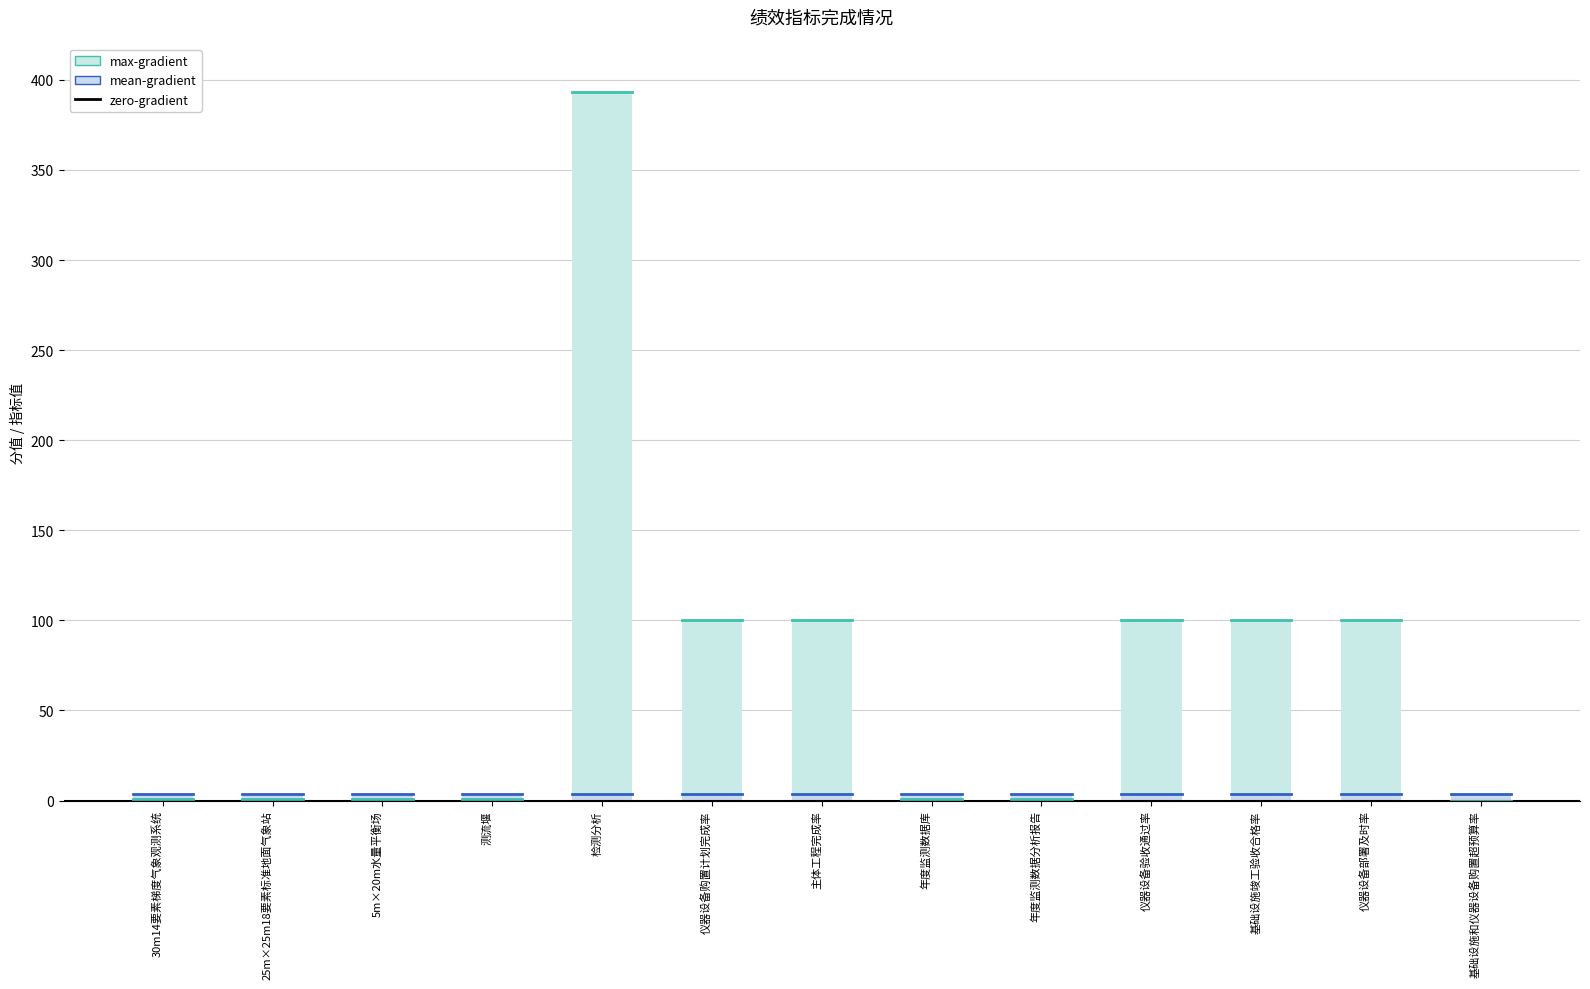

Reading left to right, transcribe all the data shown in this chart.

max-gradient(指标值): 1.0	1.0	1.0	1.0	393.0	100.0	100.0	1.0	1.0	100.0	100.0	100.0	0.0
分值: 3.9	3.9	3.9	3.9	3.9	3.9	3.9	3.9	3.9	3.9	3.9	3.9	3.8